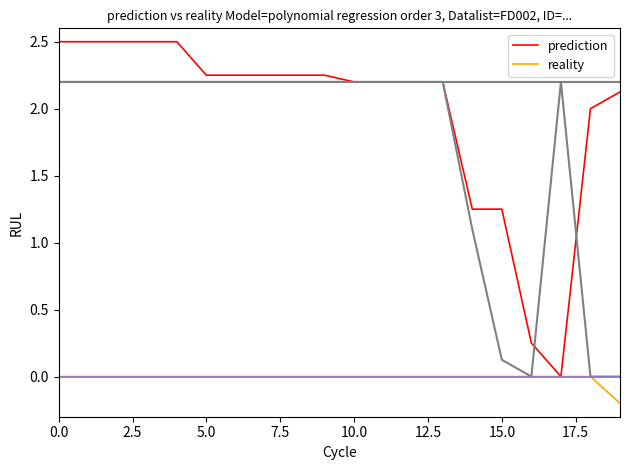

Is this an area chart (filled region under the line)?

No